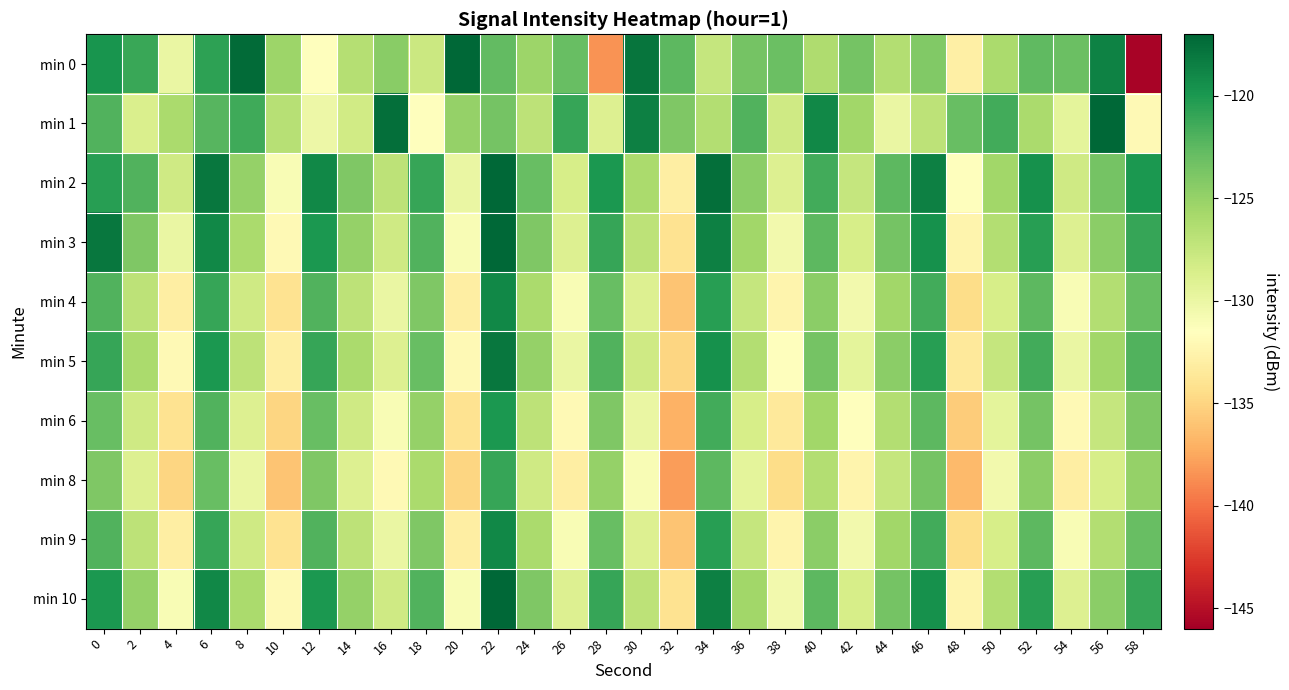

Between 34 and 54, which is larger?

54